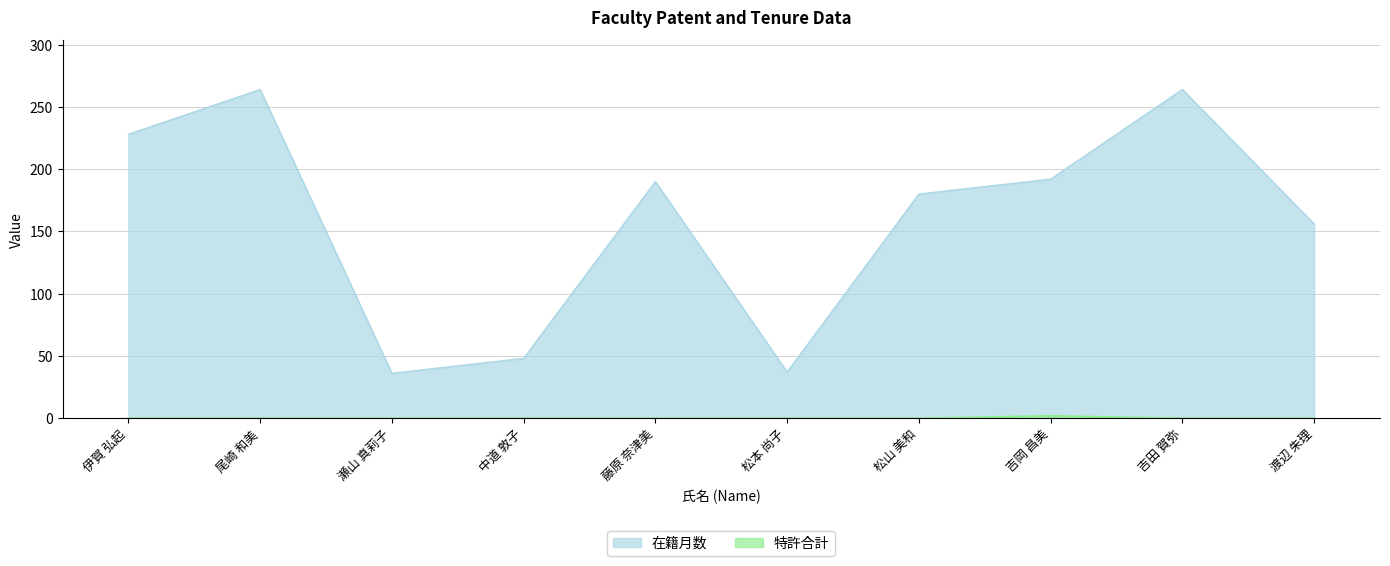

What is the label of the 10th point from the left?

渡辺 朱理